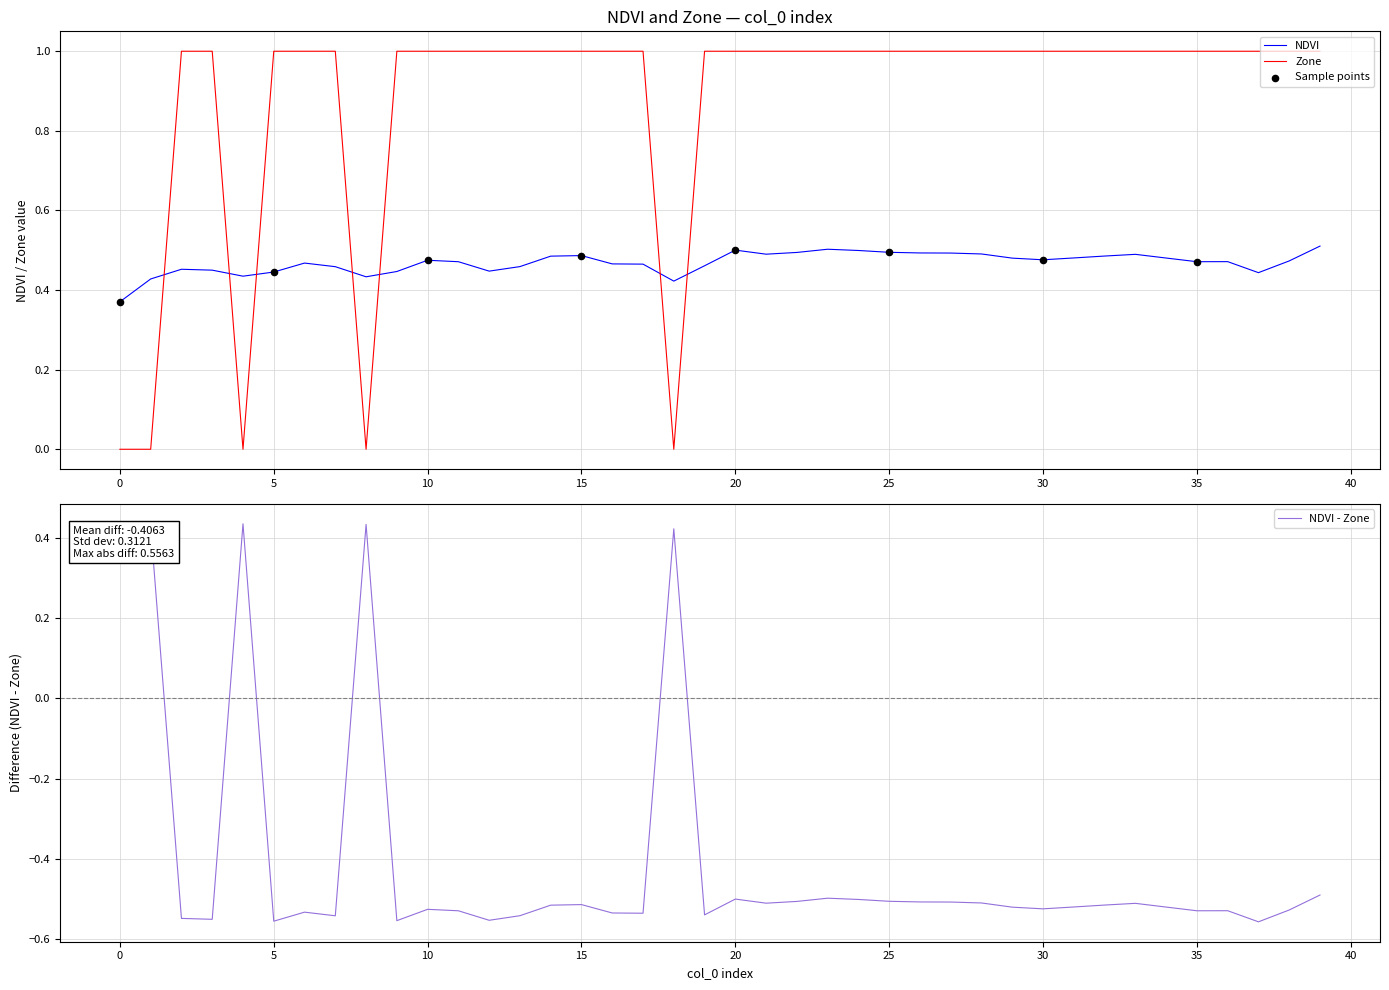

Is the value of NDVI at 6 greater than the value of Zone at 26?

No